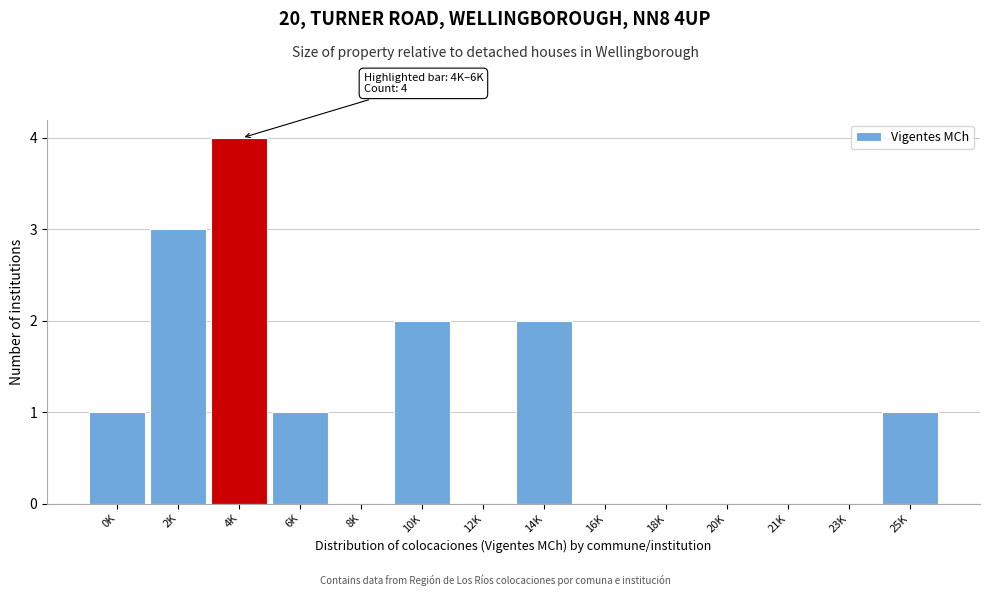

Reading left to right, what are all the values shown in this chart?

0K=1	2K=3	4K=4	6K=1	8K=0	10K=2	12K=0	14K=2	16K=0	18K=0	20K=0	21K=0	23K=0	25K=1